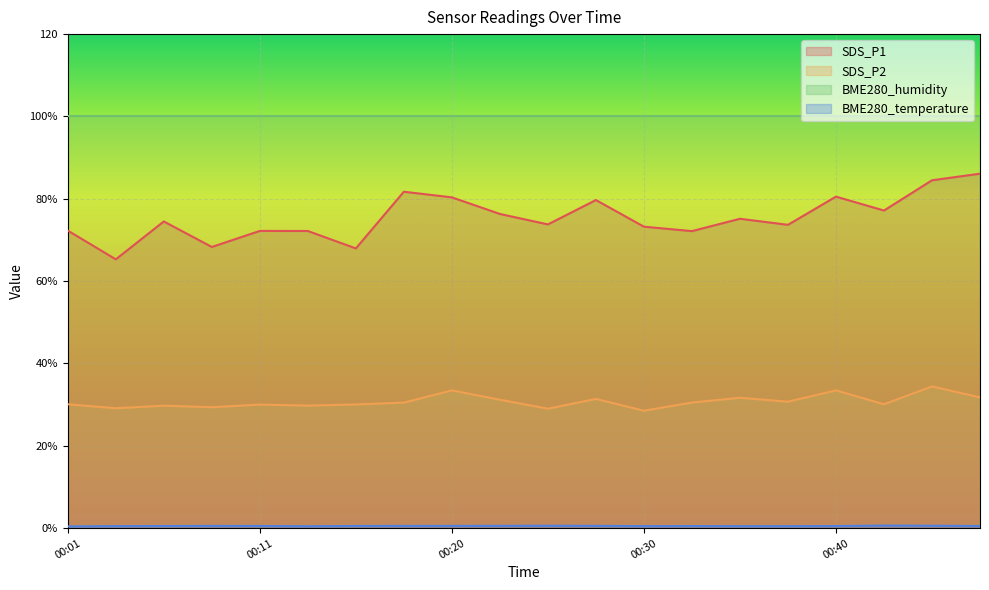

True or false: SDS_P1 and BME280_temperature intersect in this chart.

False